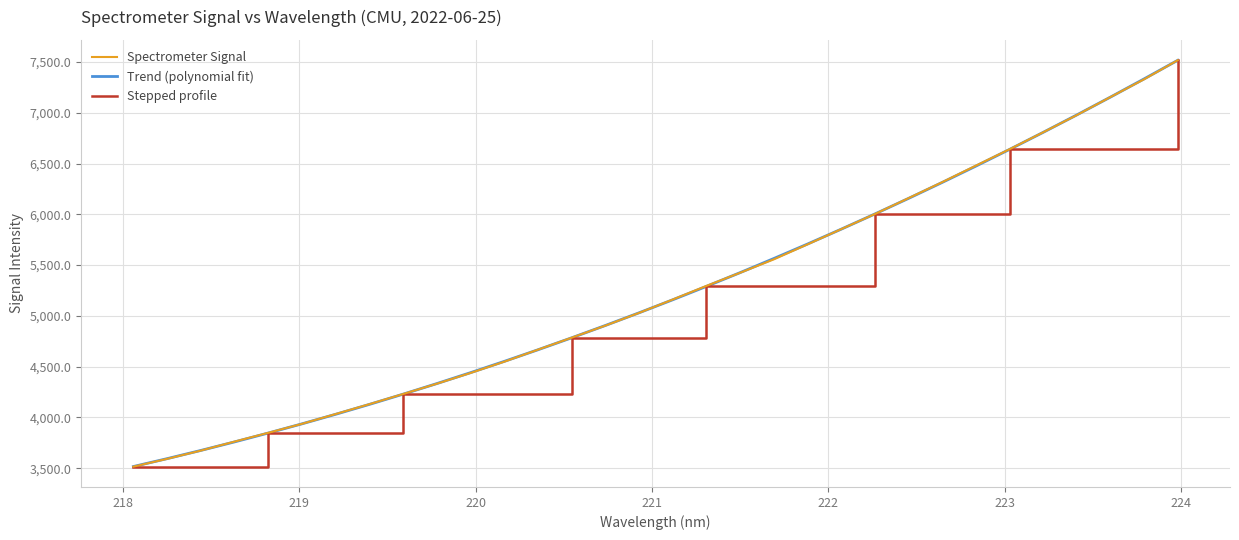

What is the maximum value shown in the chart?

7517.5